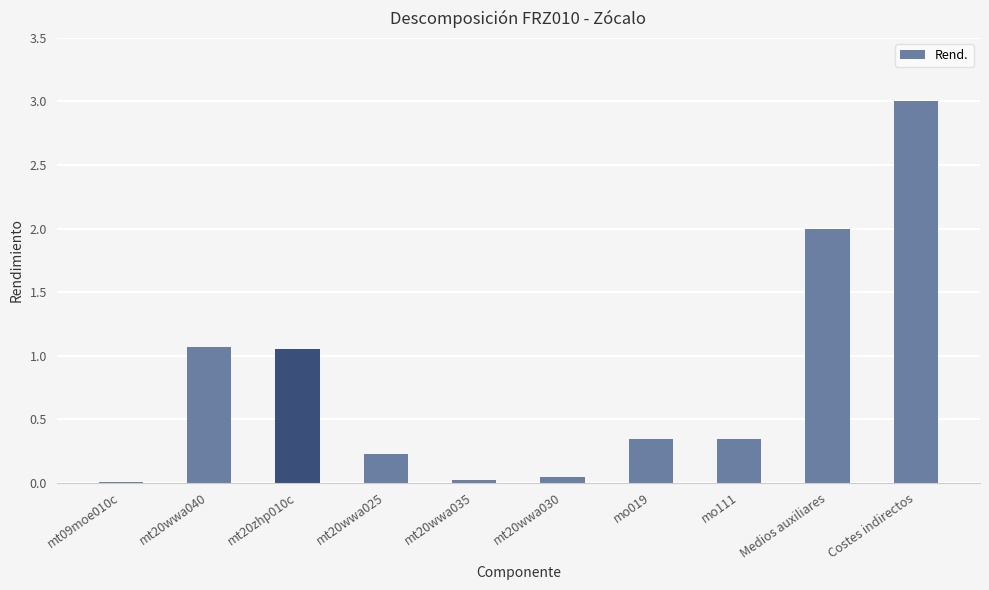

Which category has the highest value across all series?

Costes indirectos